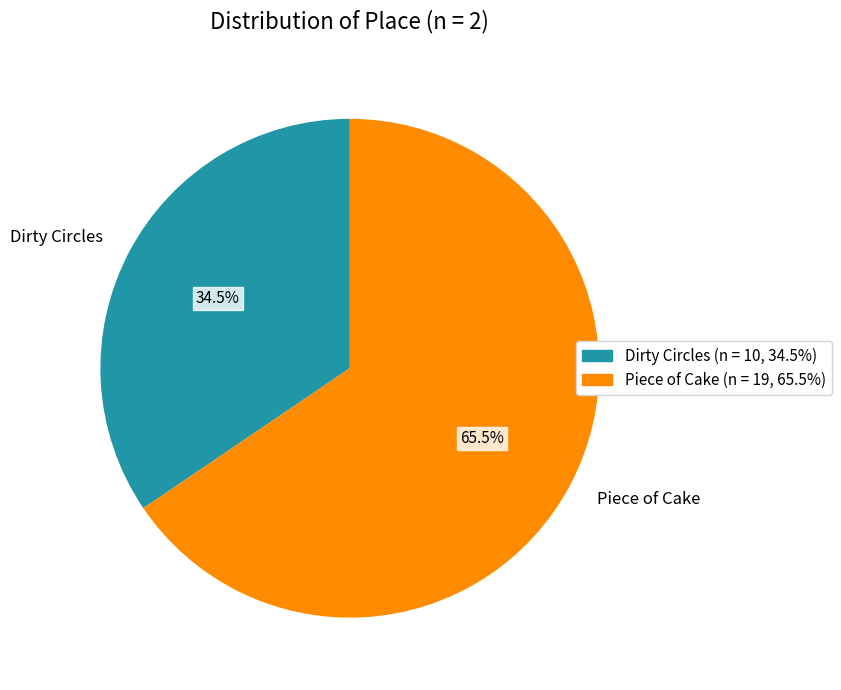

Between Piece of Cake and Dirty Circles, which is larger?

Piece of Cake